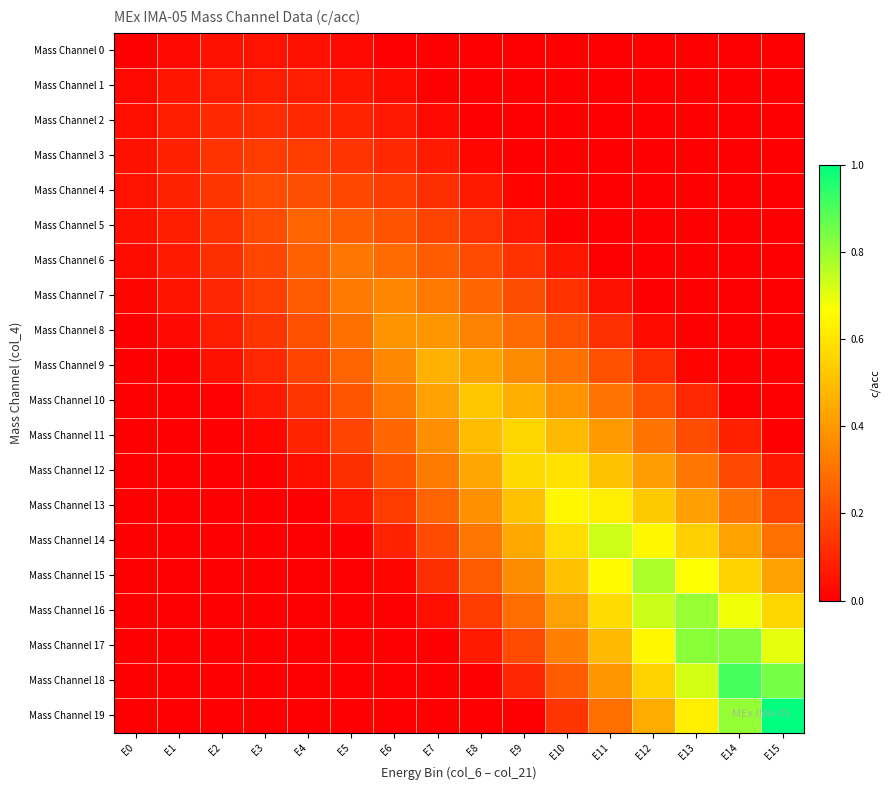

Between E5 and E2, which is larger?

E2